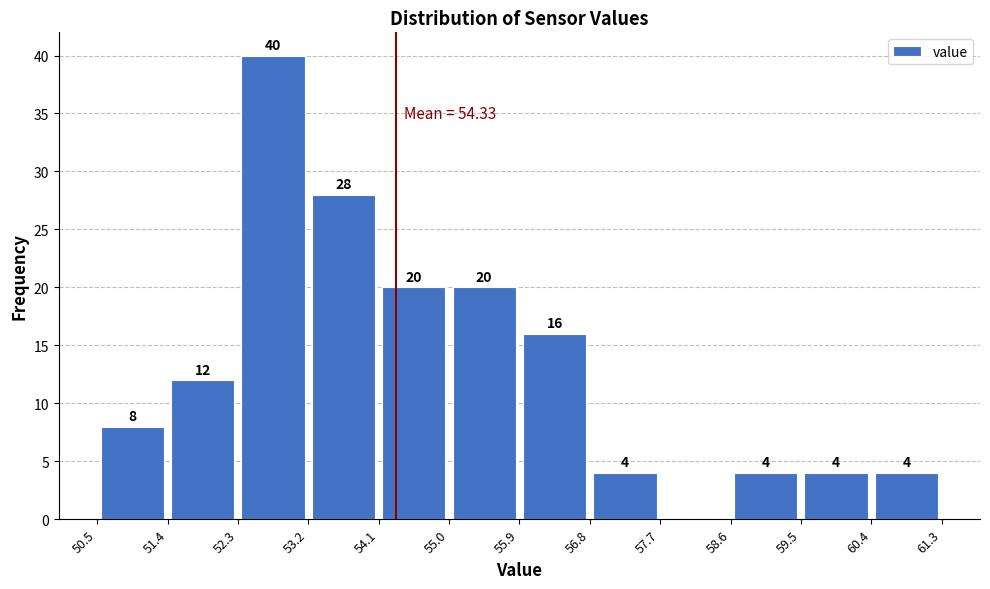

Which range on the x-axis has the tallest bar?

52.3 to 53.2